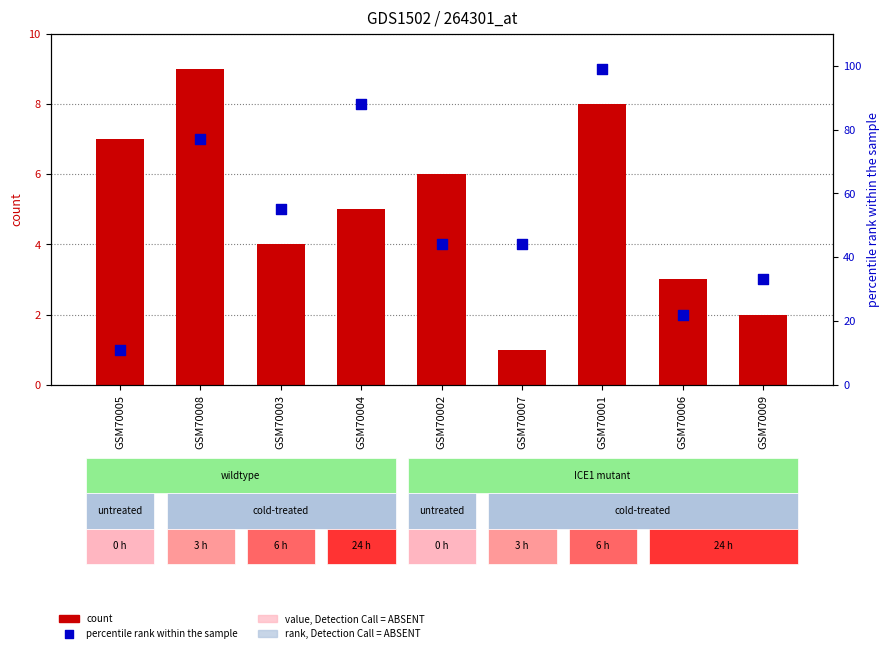

What is the total value across all series at GSM70006?

25.6